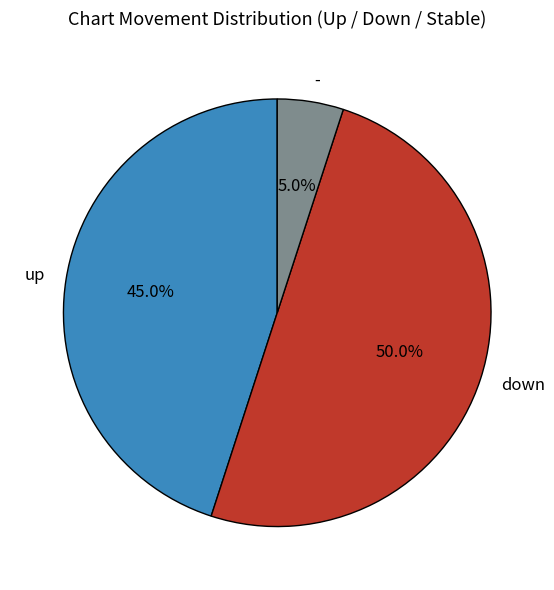

To the nearest percent, what is the combined percentage of - and up?

50%